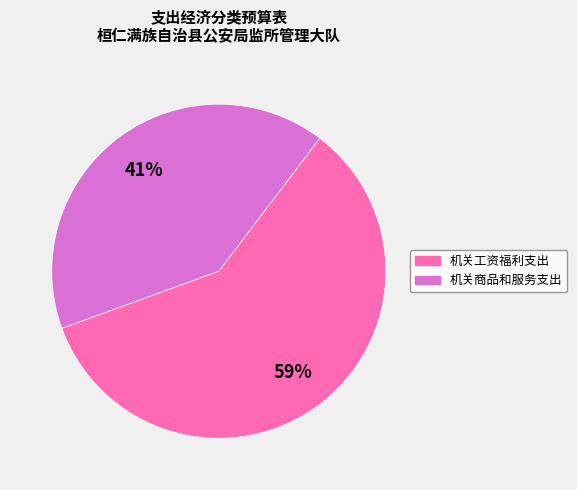

To the nearest percent, what is the average slice percentage?

50%